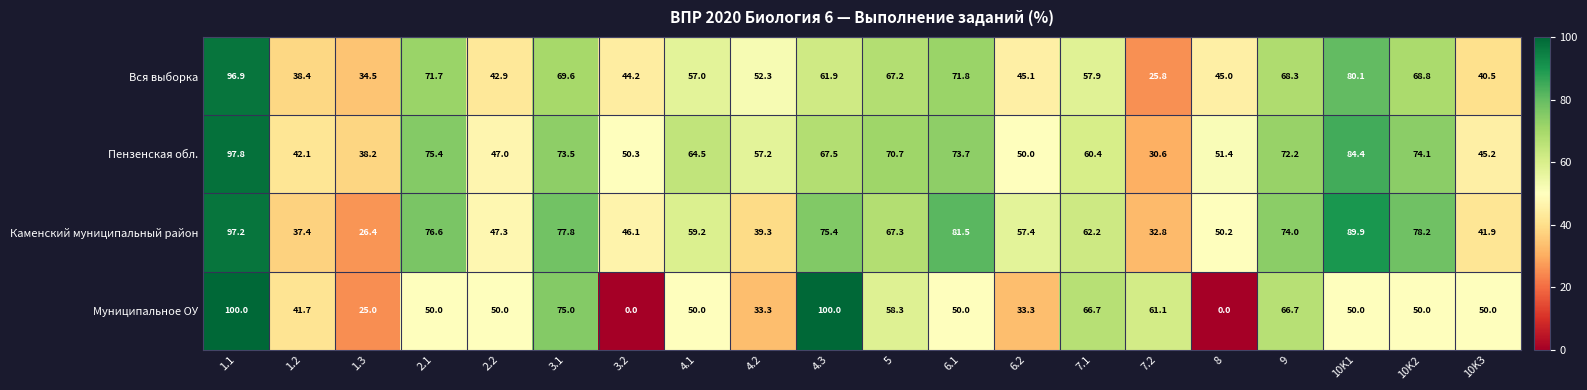

Where is Пензенская обл. nearest to the value 64?

4.1